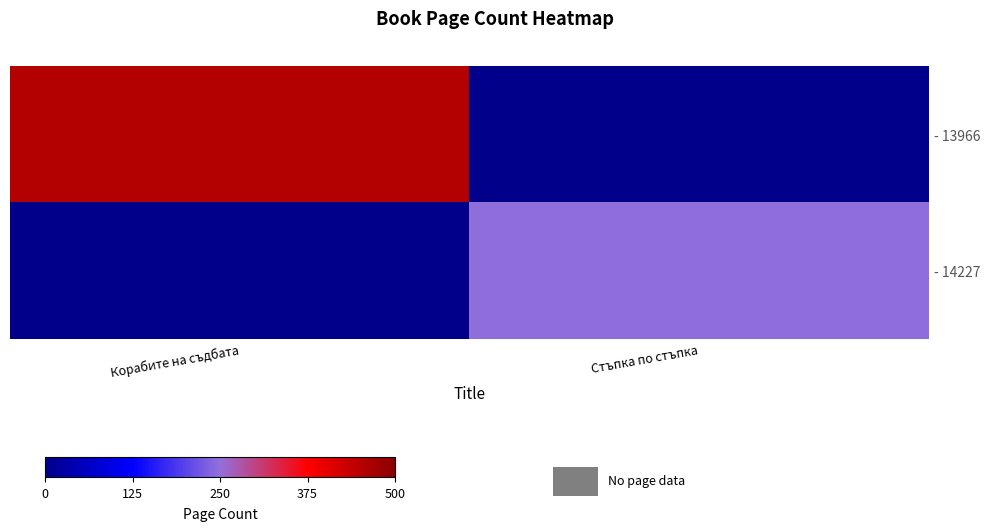

What is the difference between the highest and lowest values at Корабите на съдбата?

456